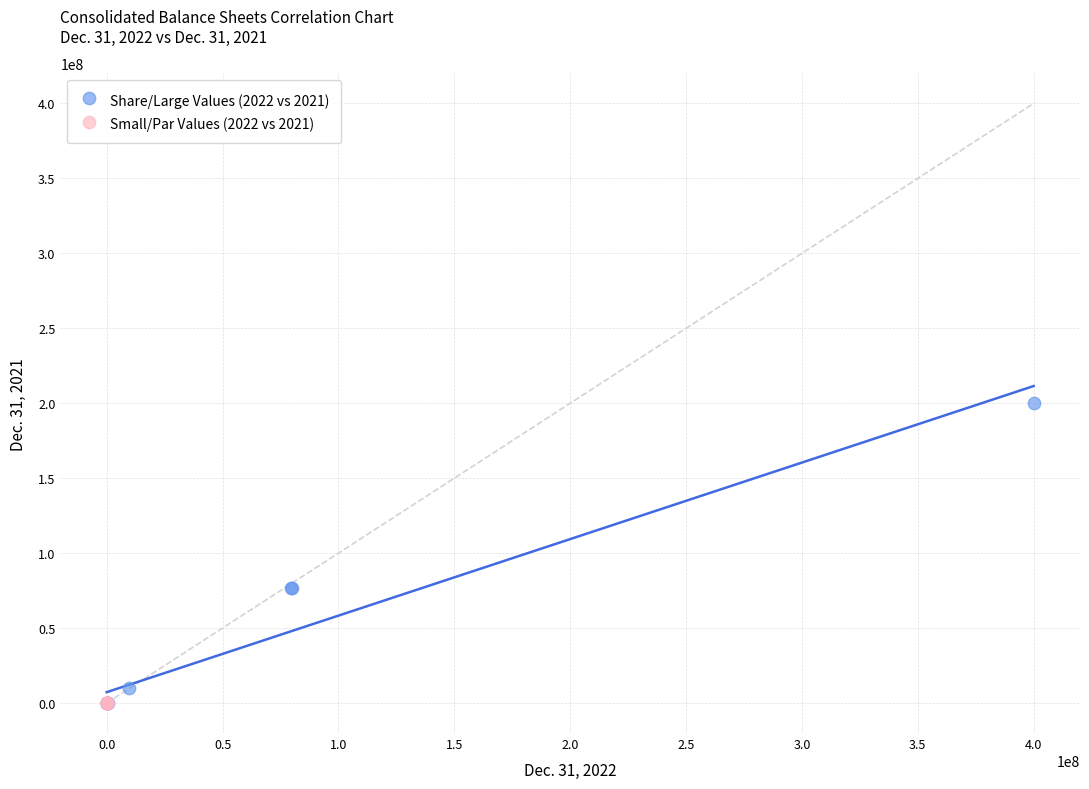

Which series reaches the maximum Y coordinate?

Share/Large Values (2022 vs 2021)